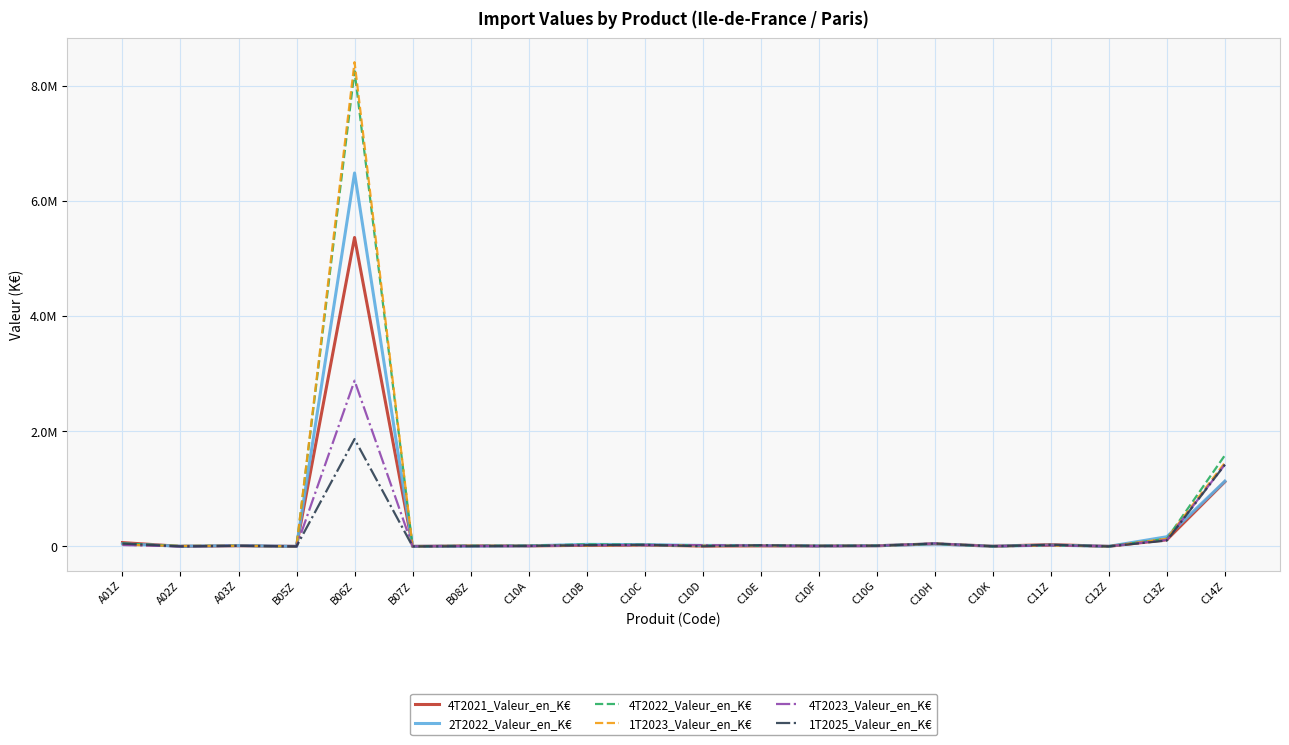

Is this an area chart (filled region under the line)?

No